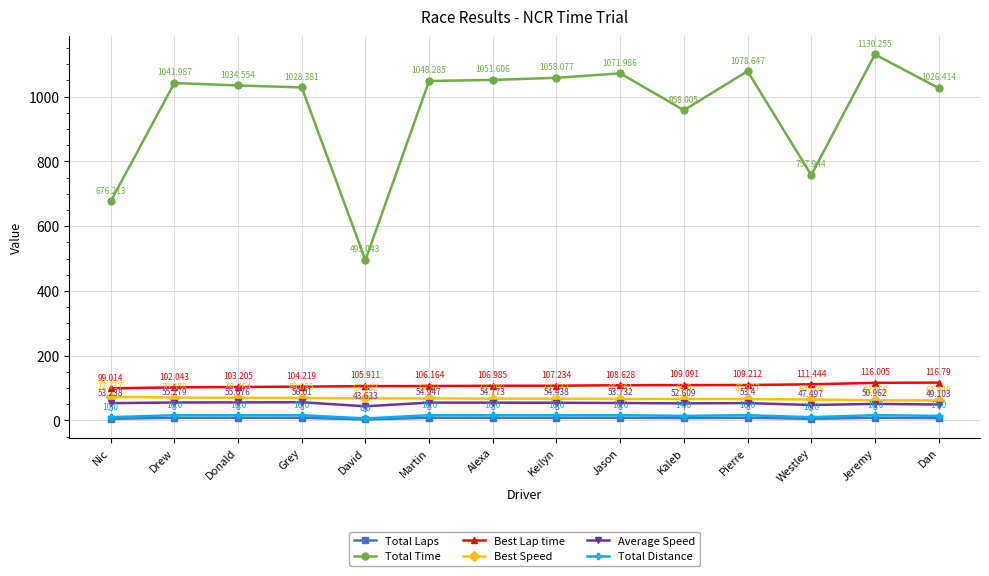

At how many categories does at least one series exceed 853?

11